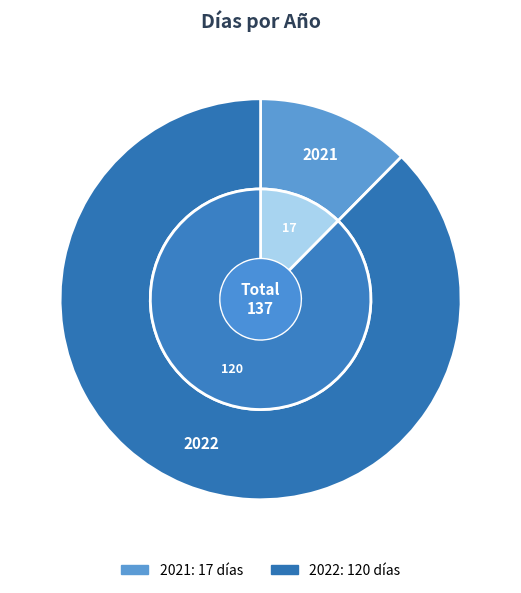

What percentage is the 2022 slice, to the nearest percent?

88%